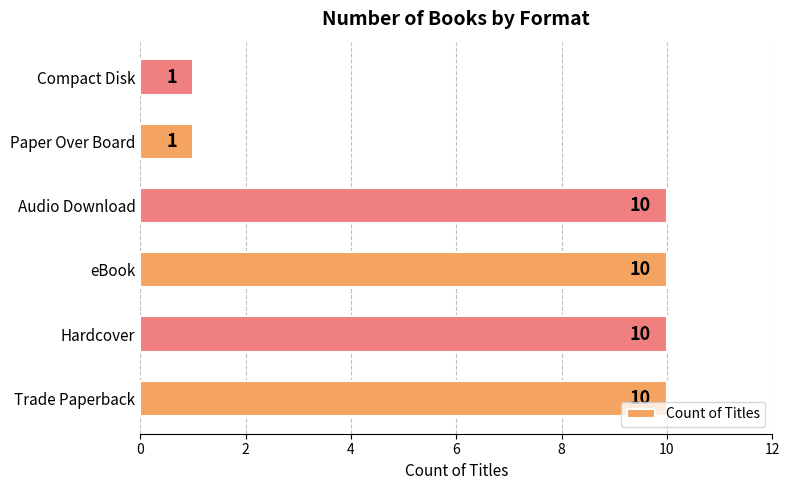

What is the average value?

7